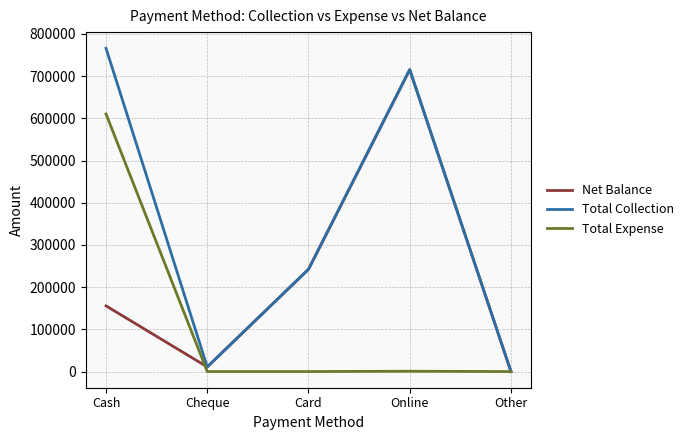

Which series has the widest spread of values?

Total Collection